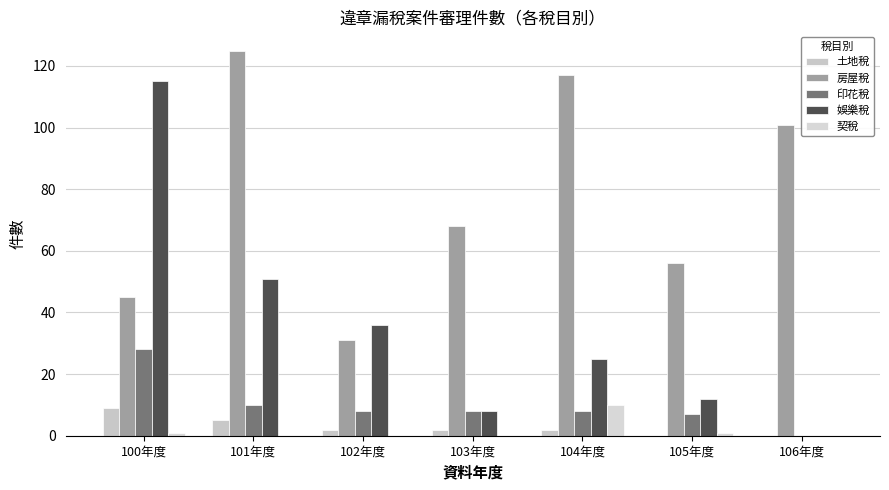

What is the average value of the 契稅 series?

2